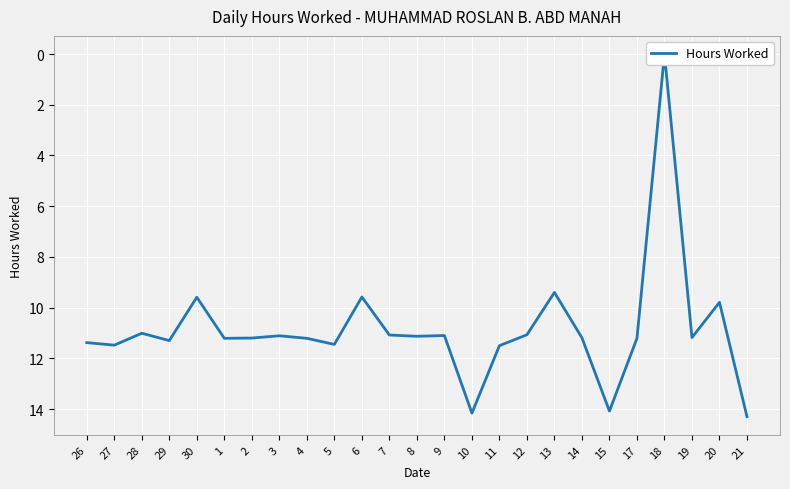

Rank the categories by value from lowest to highest.

18, 13, 6, 30, 20, 28, 12, 7, 9, 3, 8, 19, 14, 2, 1, 4, 17, 29, 26, 5, 27, 11, 15, 10, 21